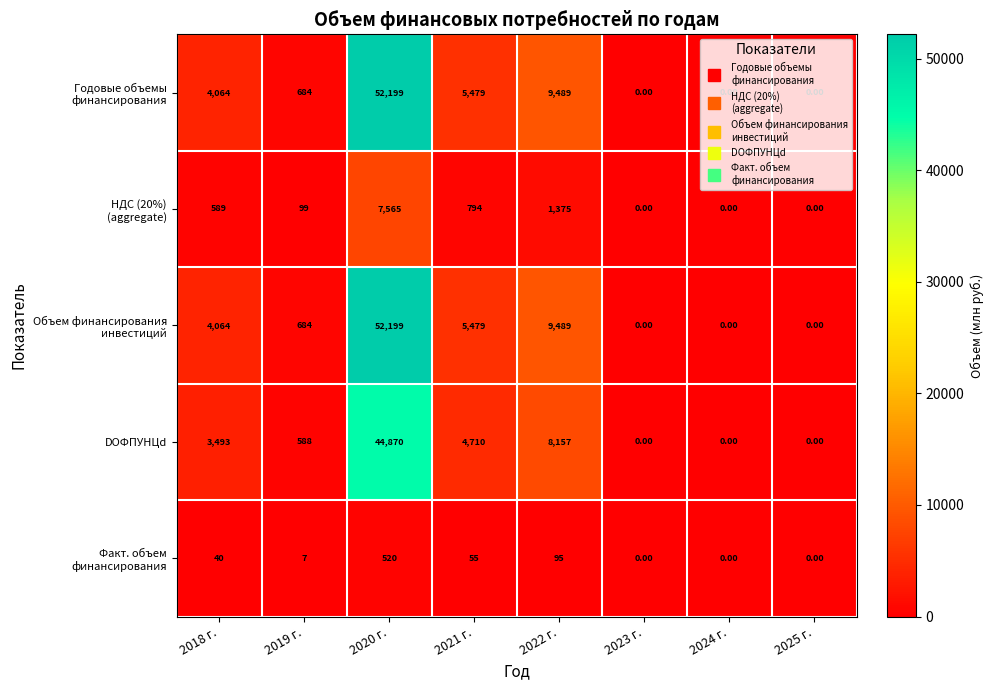

What is the sum of the DОФПУНЦd values at 2018 г. and 2025 г.?

3493